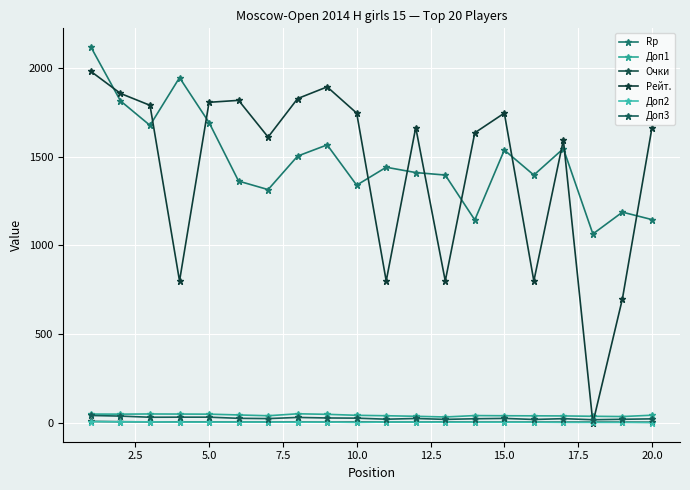

How many lines are shown in the chart?

6